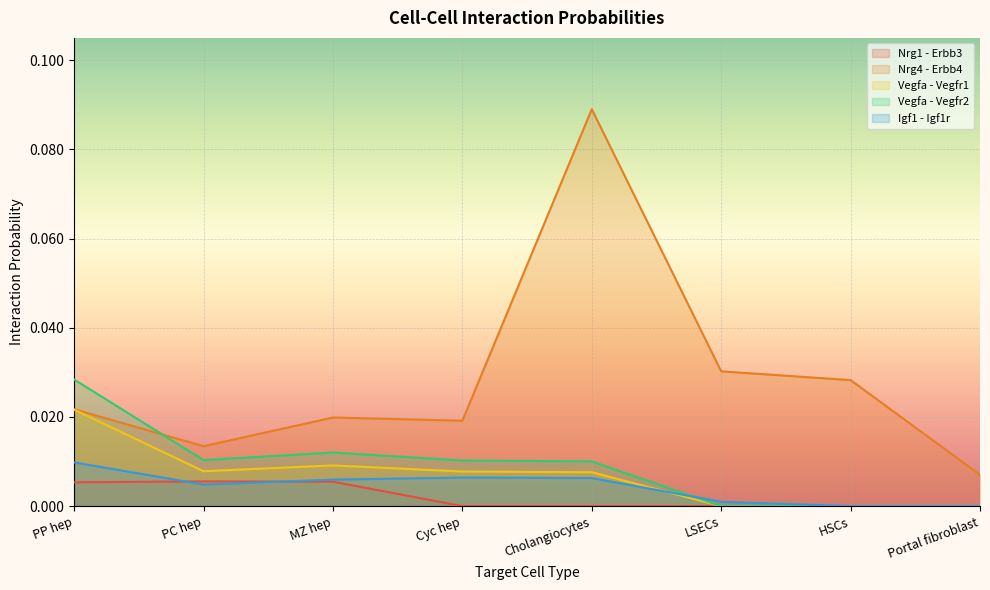

Which series has the widest spread of values?

Nrg4 - Erbb4